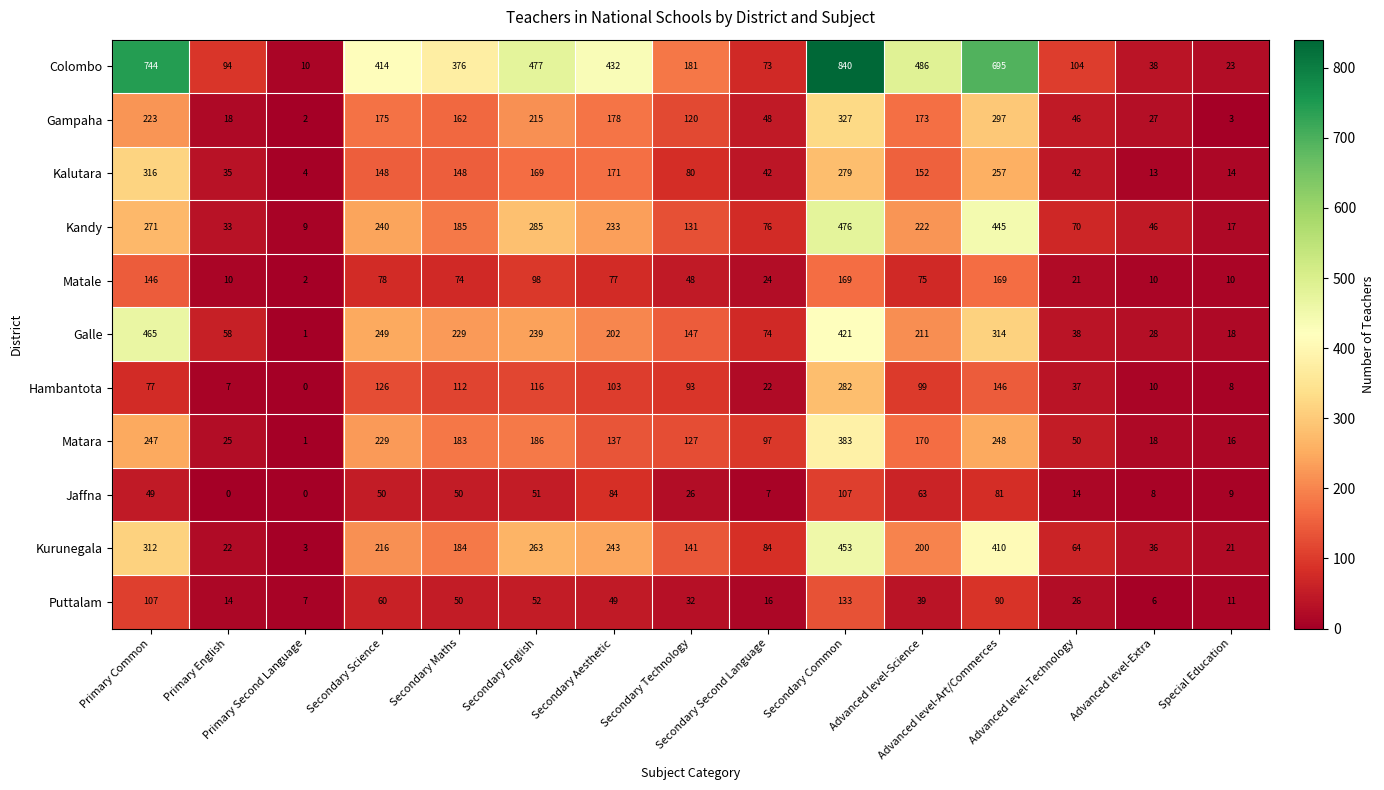

What is the sum of all Kurunegala values?

2652